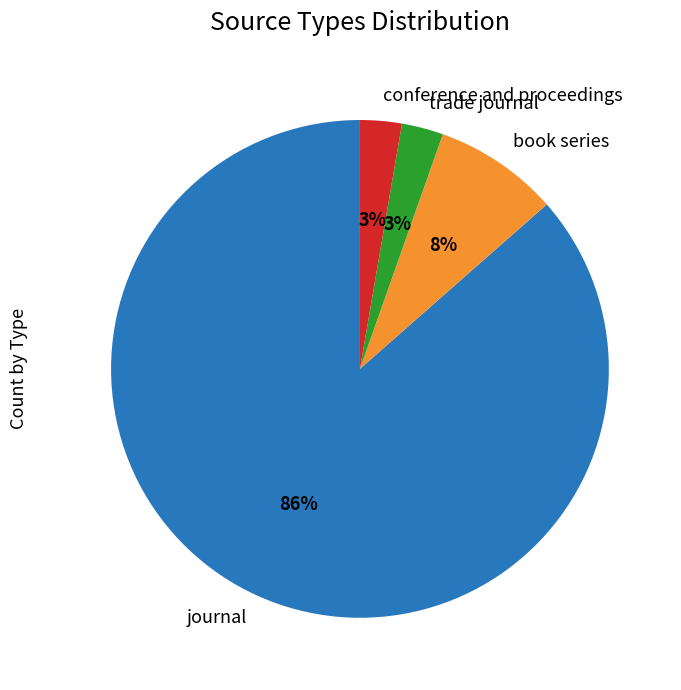

Between book series and conference and proceedings, which is larger?

book series